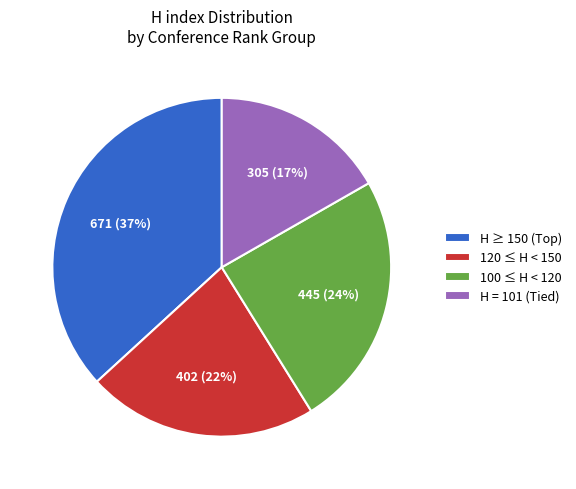

Is there a majority slice in this chart?

No